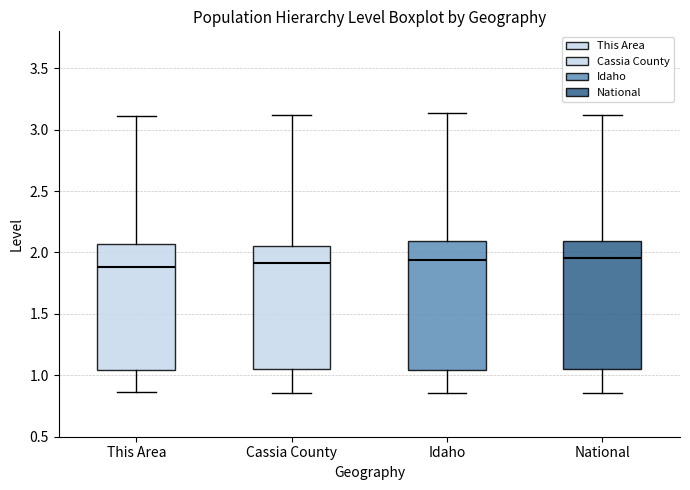

Reading left to right, transcribe this box plot: for each box, give where its median line is, the range the box spans, and where its two whiskers end, as read against the y-axis. The values are not printed on the chart, so give them approximately, as read against the axis.

This Area: median 1.90, box 1.05 to 2.05, whiskers 0.85 to 3.10
Cassia County: median 1.90, box 1.05 to 2.05, whiskers 0.85 to 3.10
Idaho: median 1.95, box 1.05 to 2.10, whiskers 0.85 to 3.15
National: median 1.95, box 1.05 to 2.10, whiskers 0.85 to 3.10